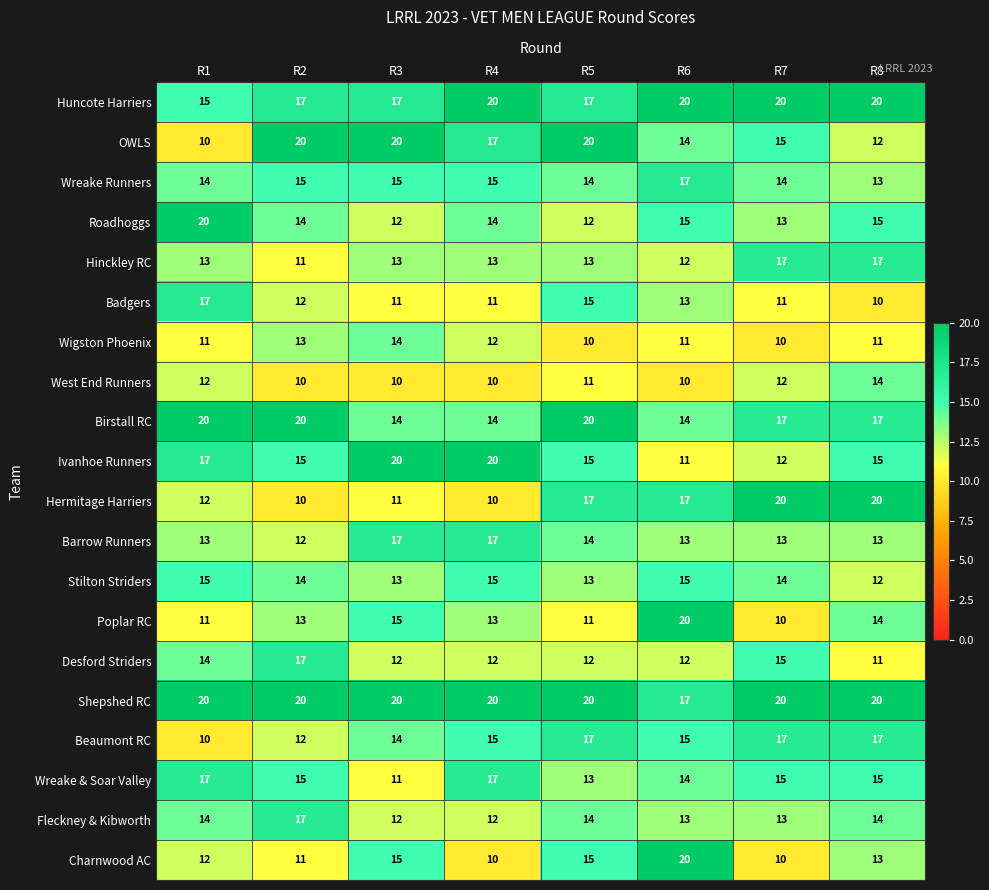

What is the average value of the Birstall RC series?

17